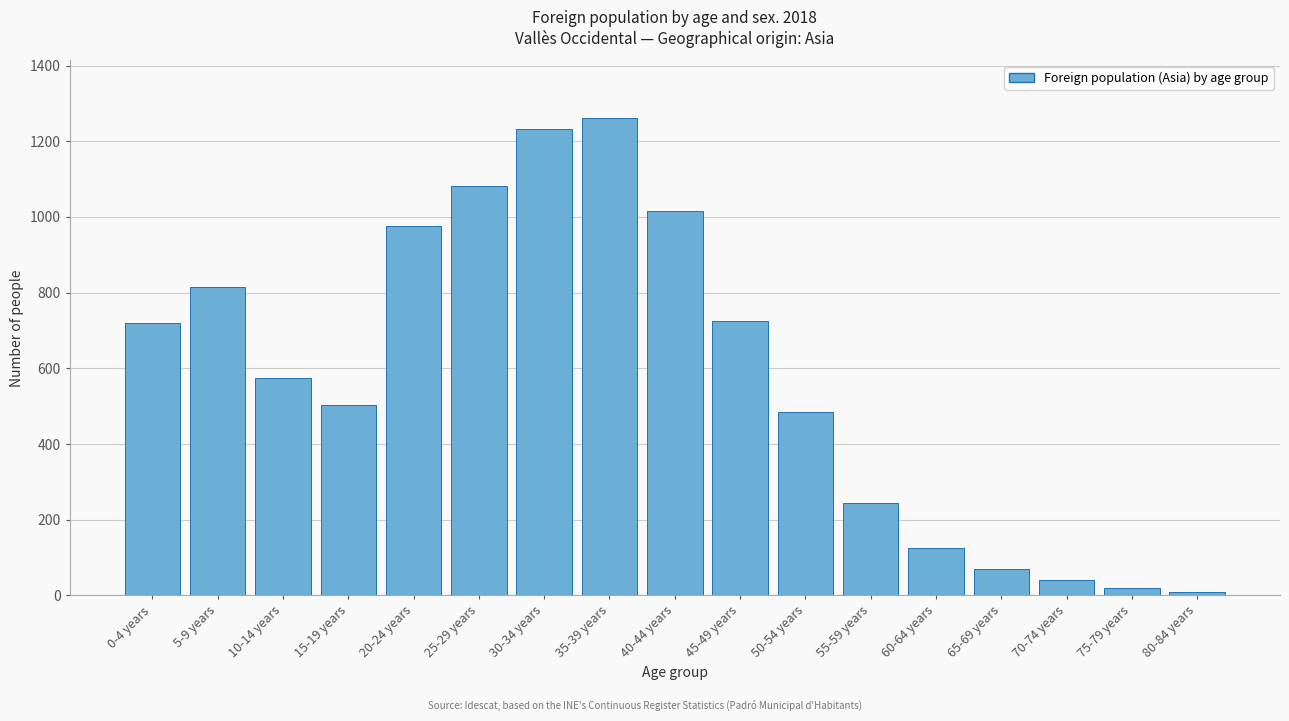

Reading right to left, what are all the values shown in this chart?

9	18	40	69	126	243	485	726	1016	1262	1231	1081	977	504	574	815	719